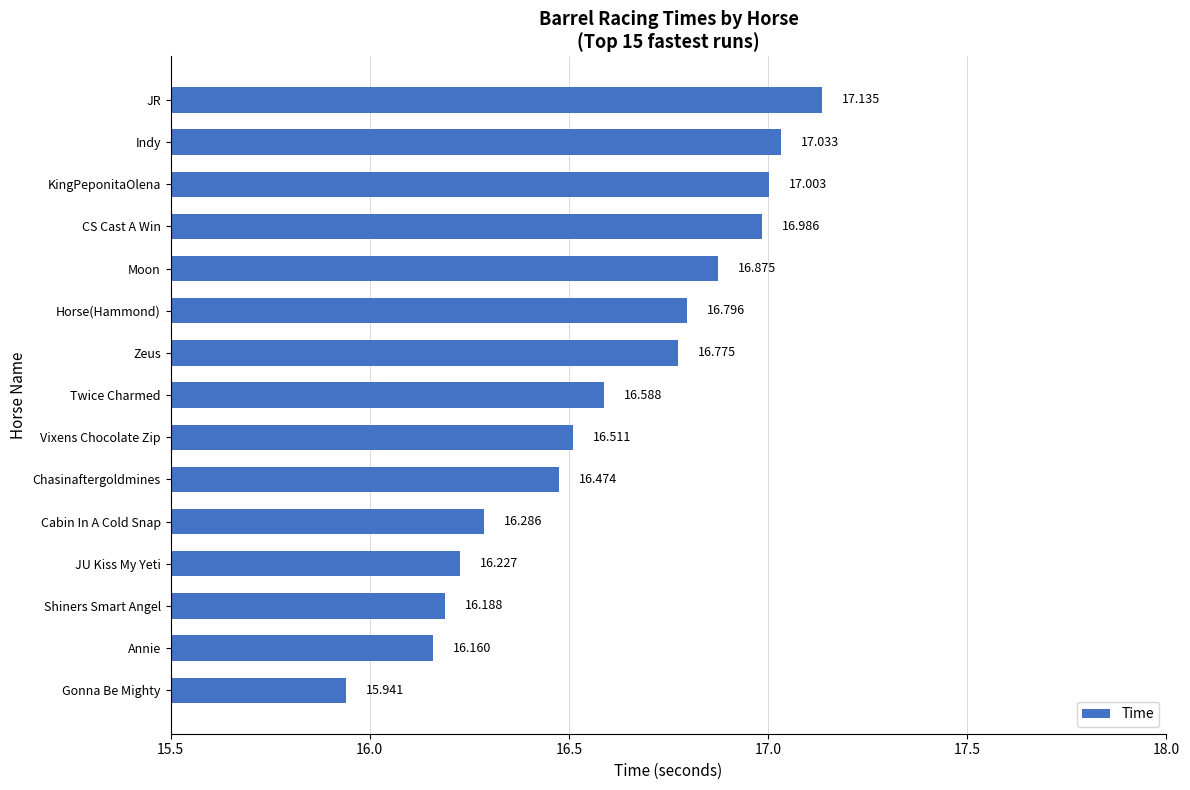

What is the maximum value shown in the chart?

17.1